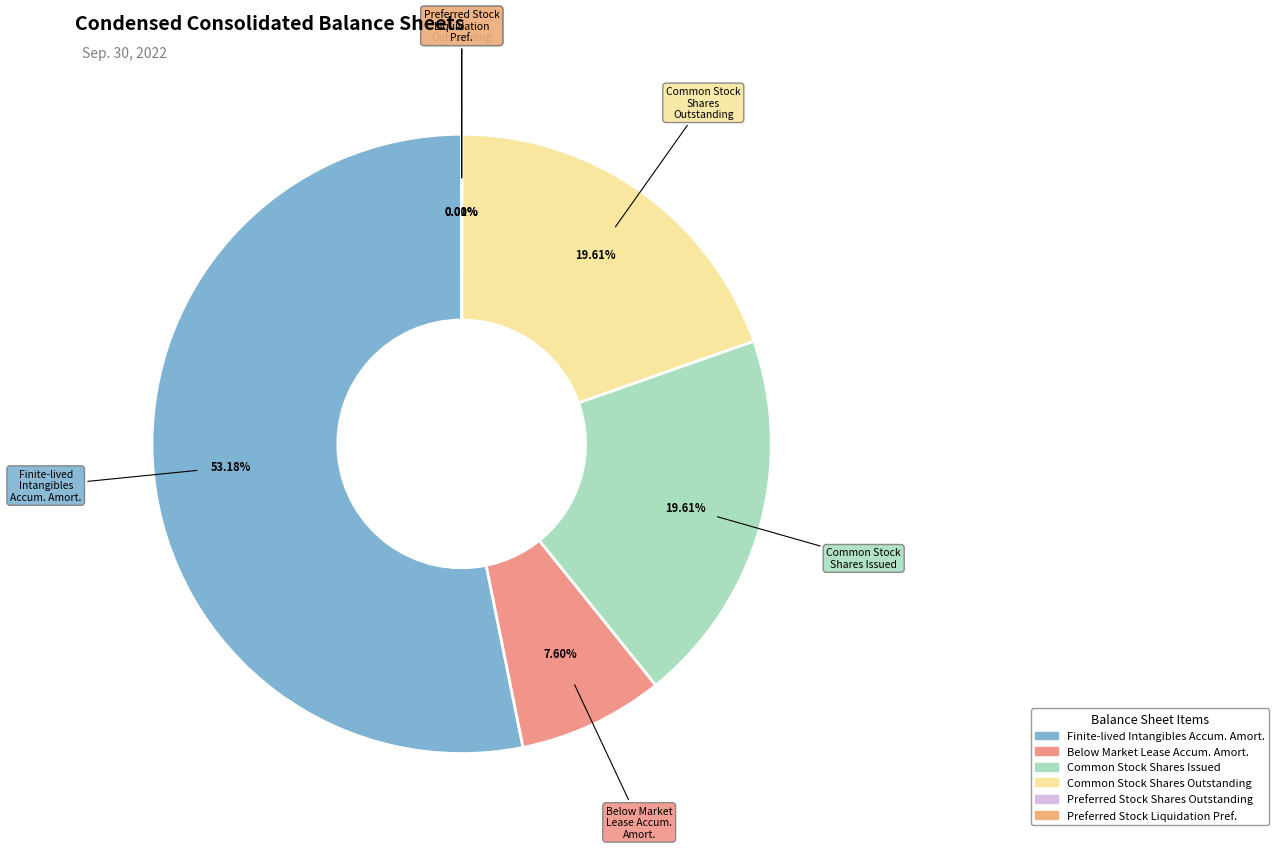

Does any single category account for the majority?

Yes